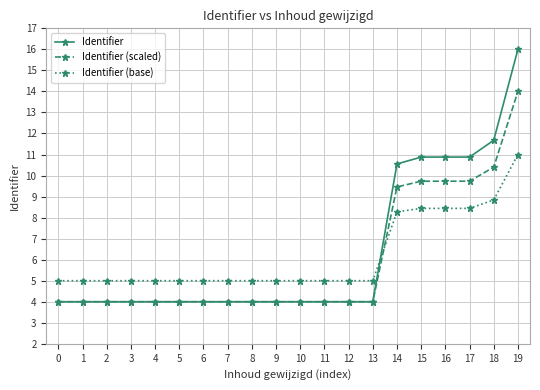

What is the value of the Identifier (scaled) point at the 14th from the left?

4.0